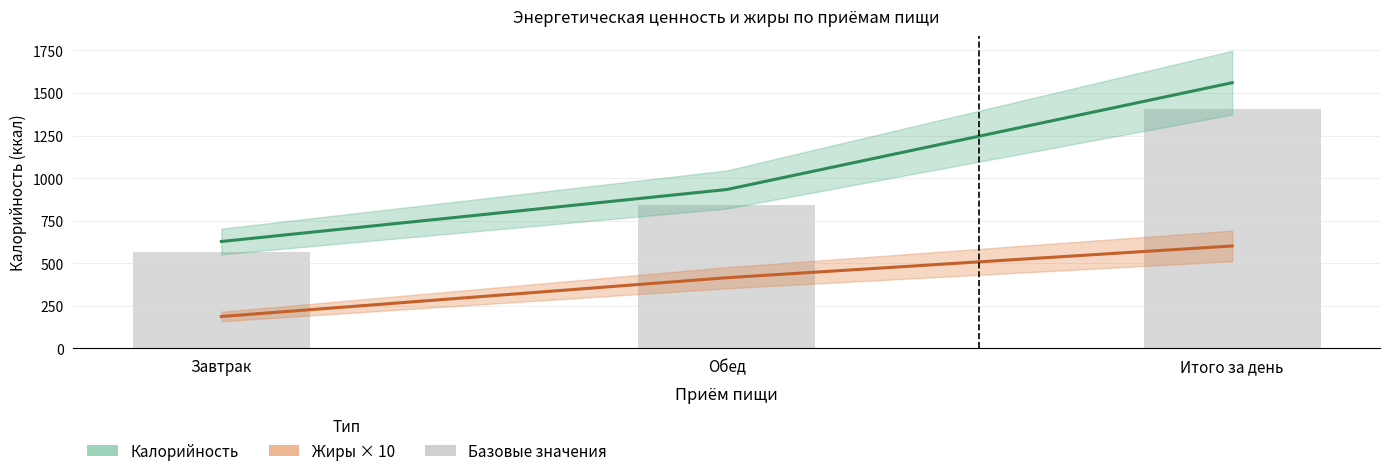

At which category does the chart reach its minimum across all series?

Завтрак